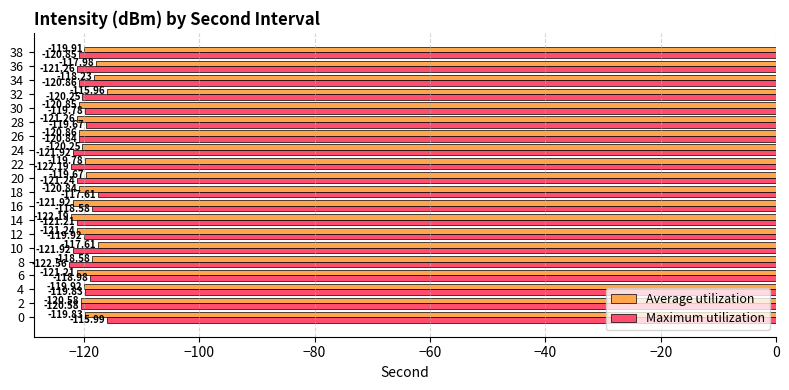

Rank the series by their average value, from lowest to highest.

Maximum utilization, Average utilization